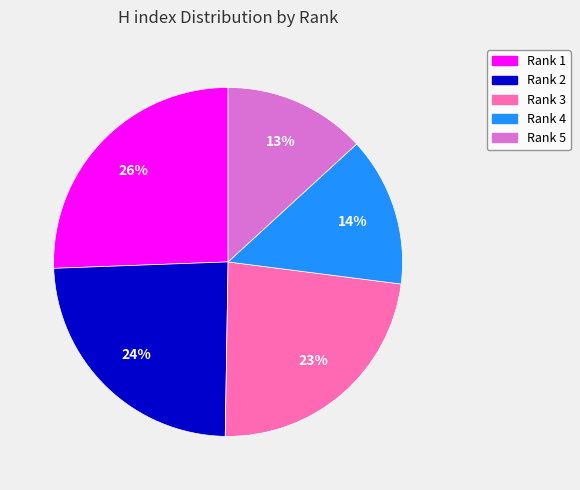

To the nearest percent, what portion does Rank 5 represent?

13%